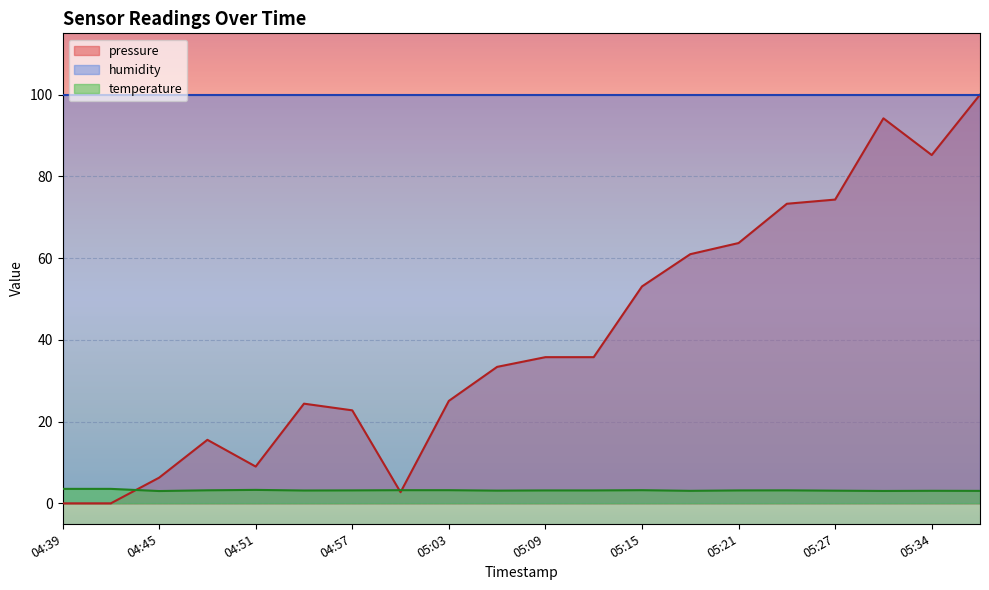

What is the approximate value of temperature at 05:18?

3.1